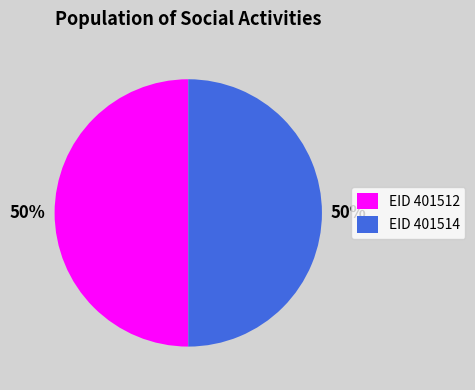

To the nearest percent, what is the combined percentage of EID 401514 and EID 401512?

100%